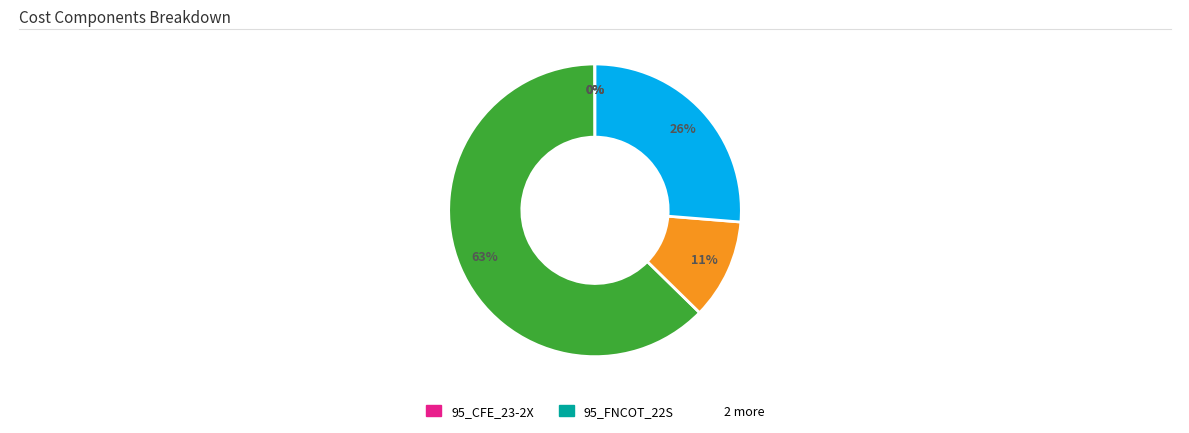

Is there a majority slice in this chart?

Yes